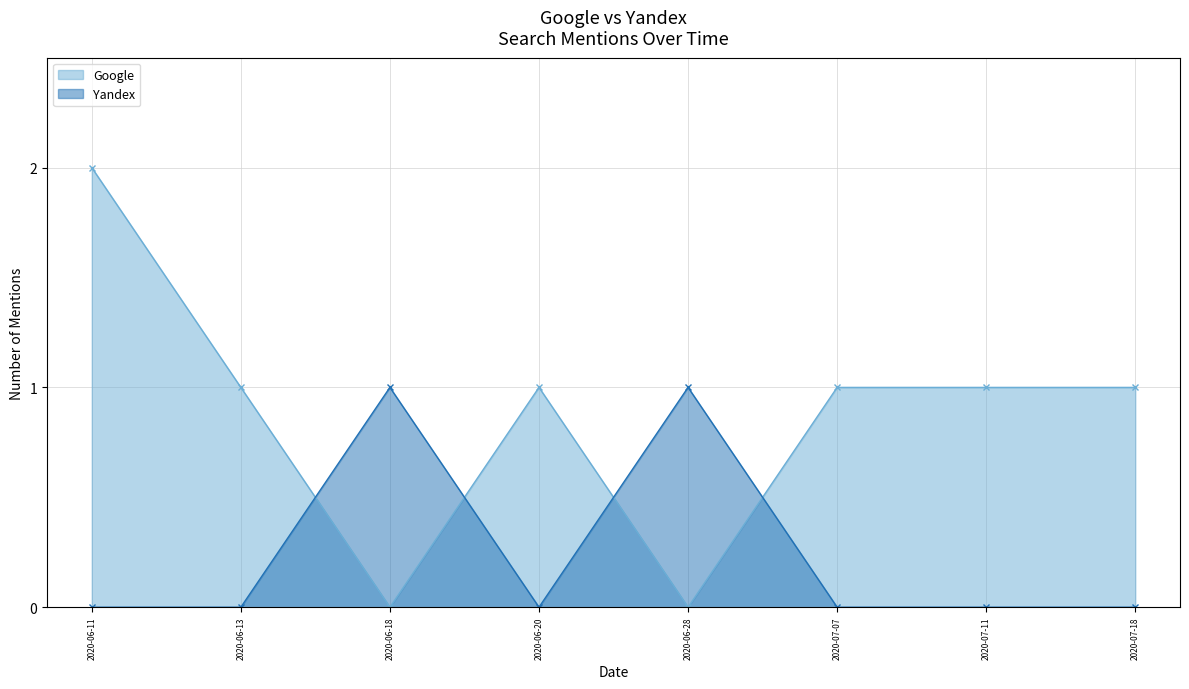

Where is the first local maximum for Google?

2020-06-20